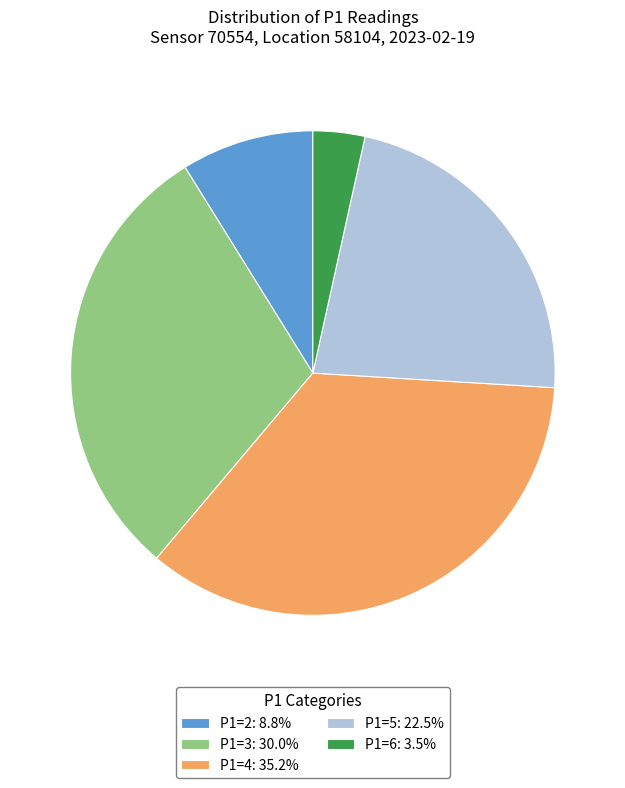

How many segments does this pie chart have?

5